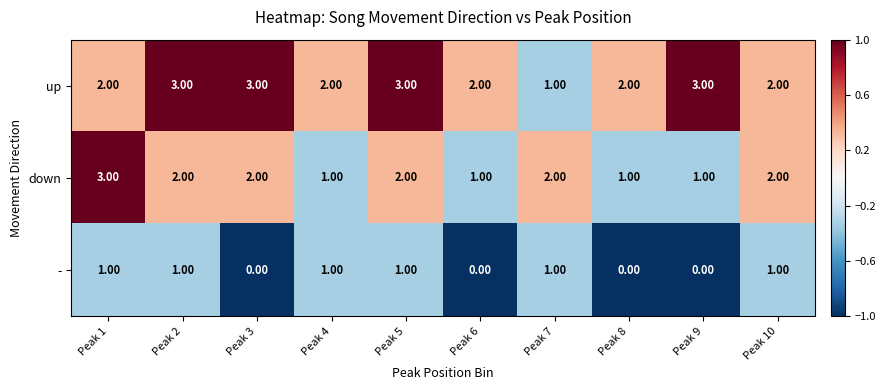

At how many categories does at least one series exceed 0?

10